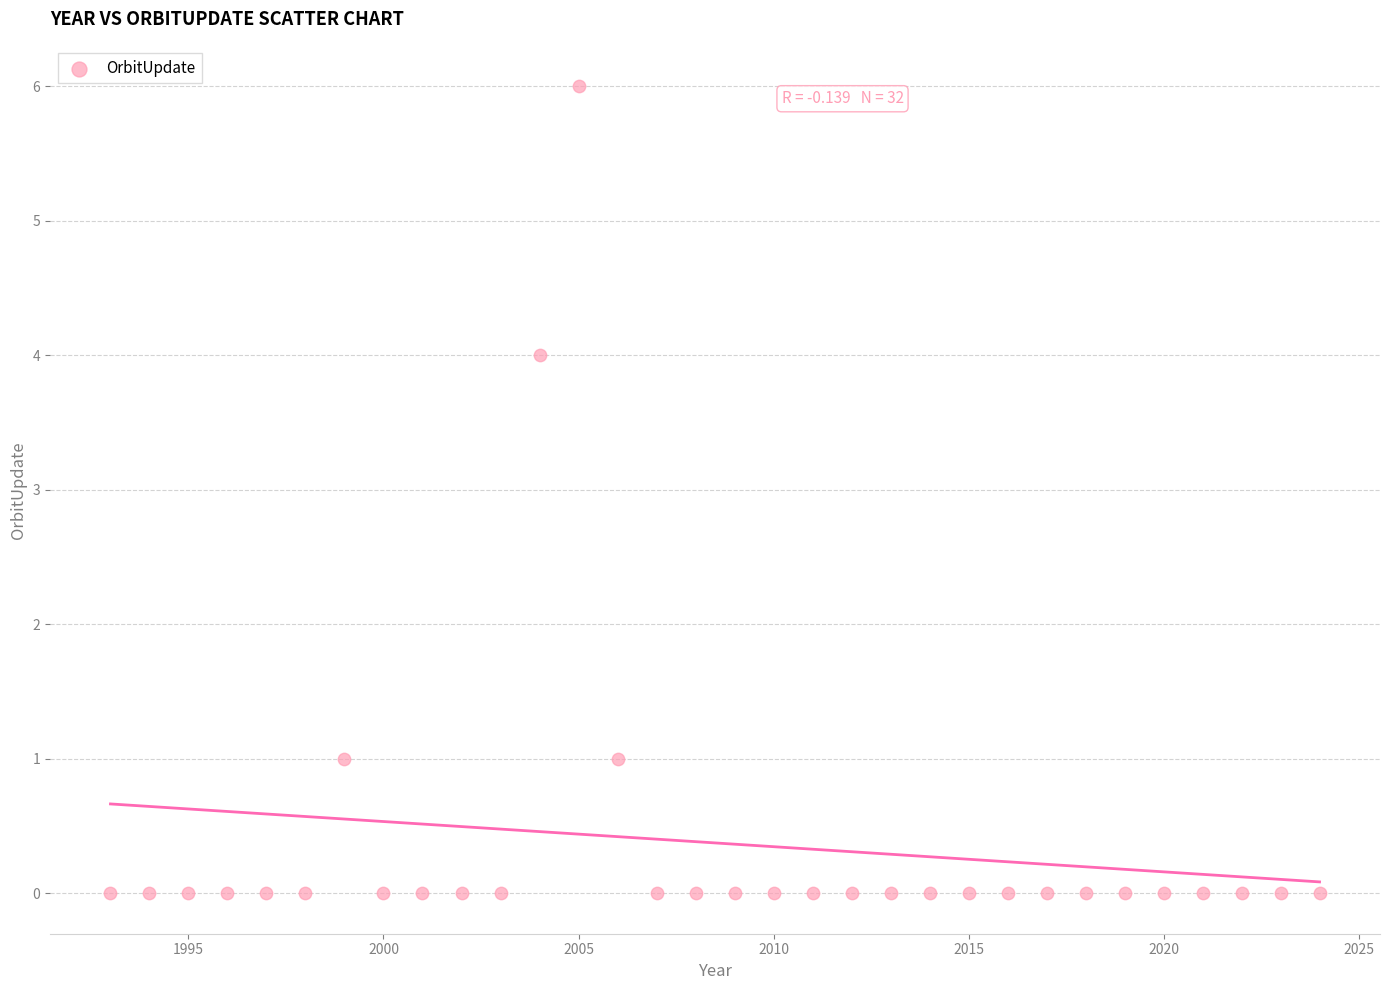

What is the range of X values (max minus min)?

31